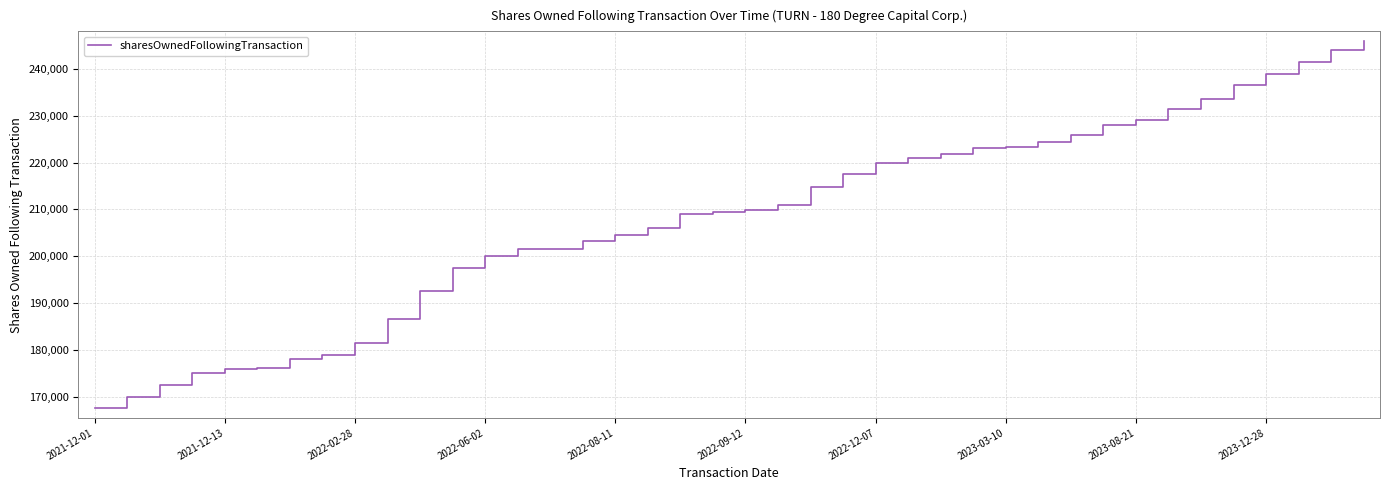

What is the difference between the maximum and minimum values?

78500